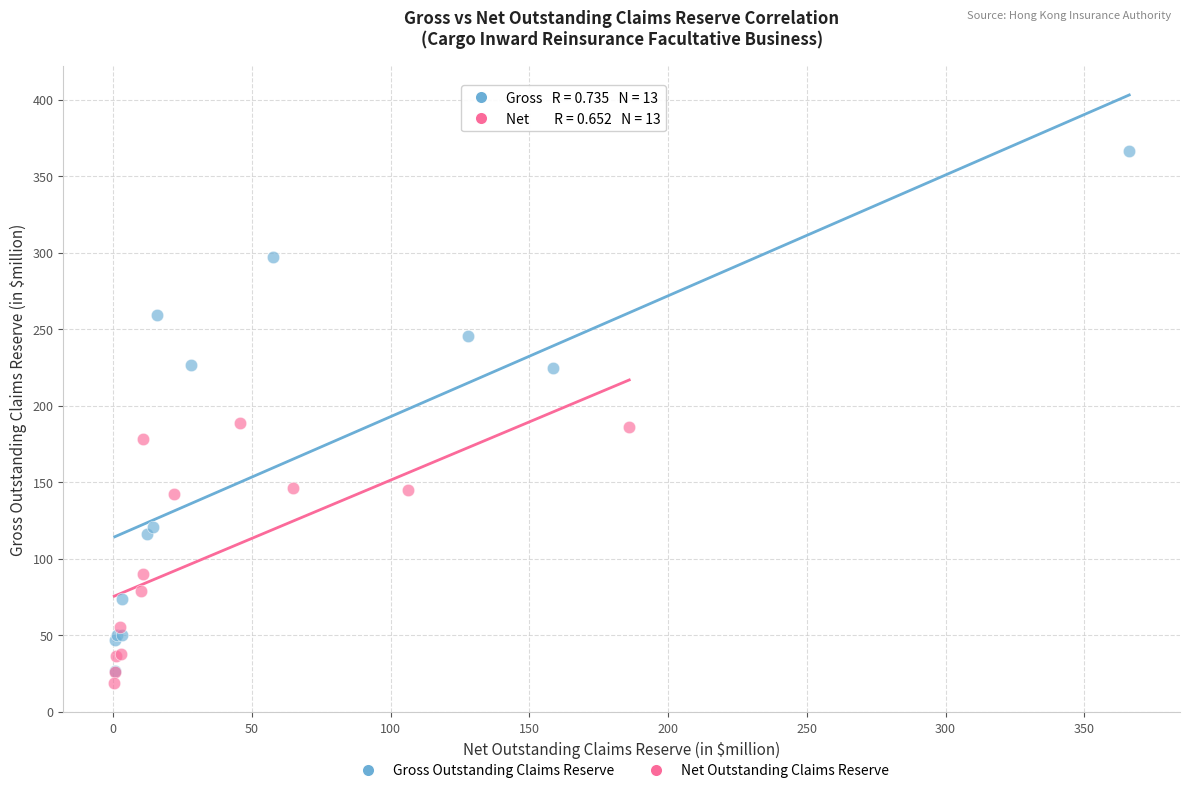

Which series contains the lowest Y value?

Net Outstanding Claims Reserve